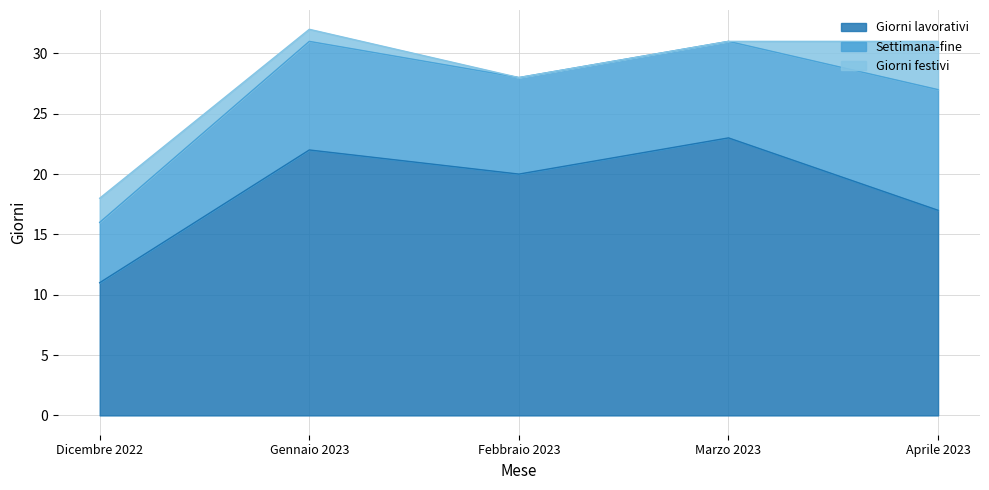

What position from the right is Febbraio 2023?

3